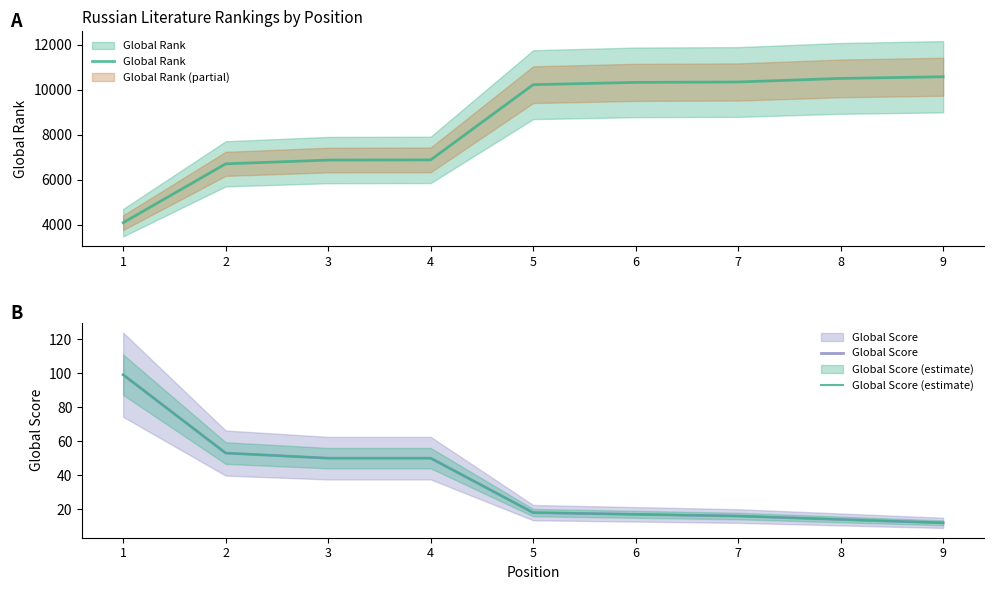

What is the greatest value displayed?

10579